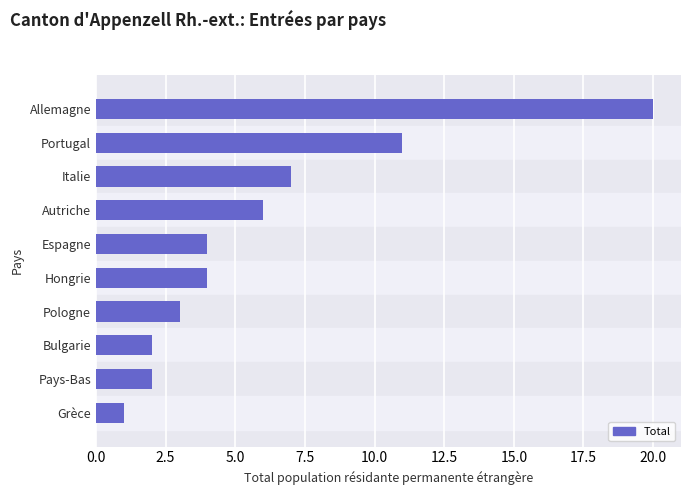

What is the sum of all values?

60